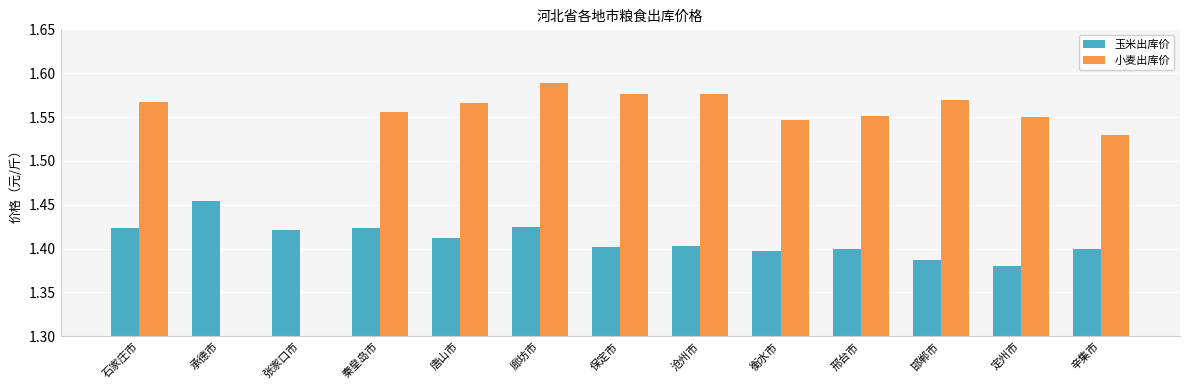

Rank the categories by 玉米出库价 value from lowest to highest.

定州市, 邯郸市, 衡水市, 邢台市, 辛集市, 保定市, 沧州市, 唐山市, 张家口市, 秦皇岛市, 石家庄市, 廊坊市, 承德市